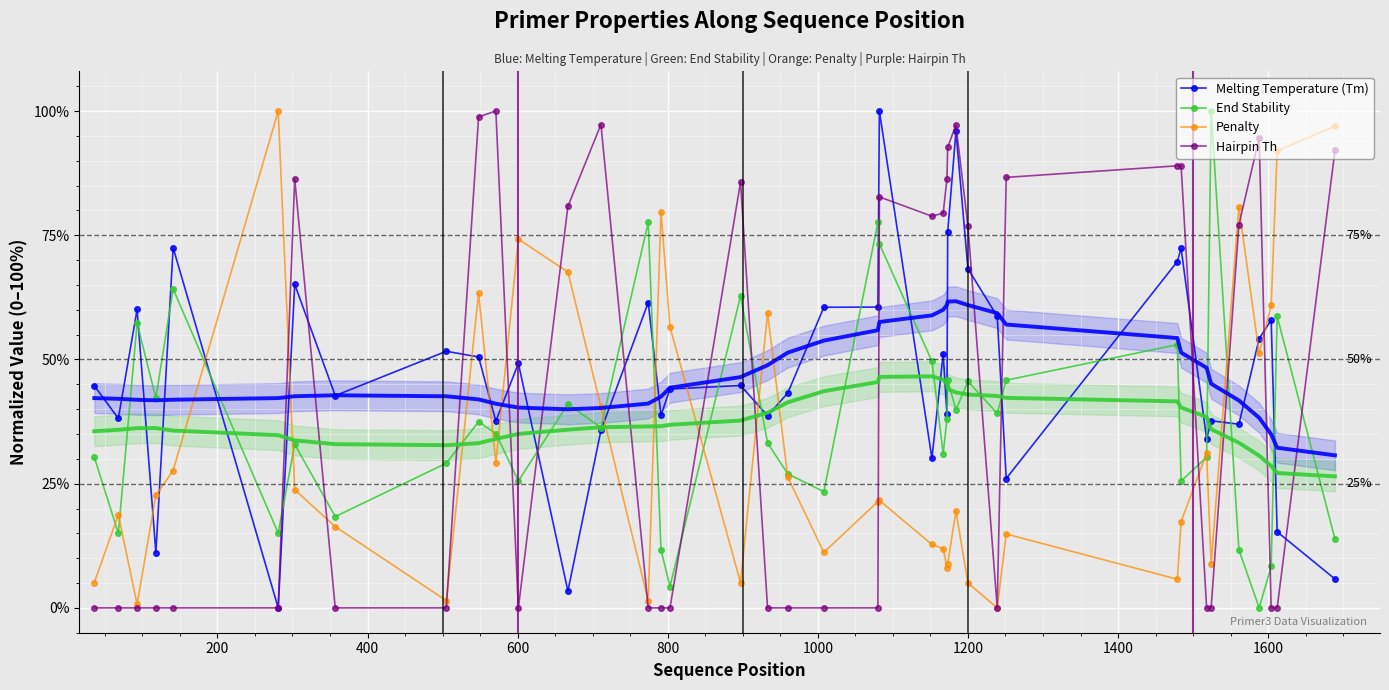

List the series in order of their overall mean, lowest first.

Penalty, End Stability, Hairpin Th, Melting Temperature (Tm)